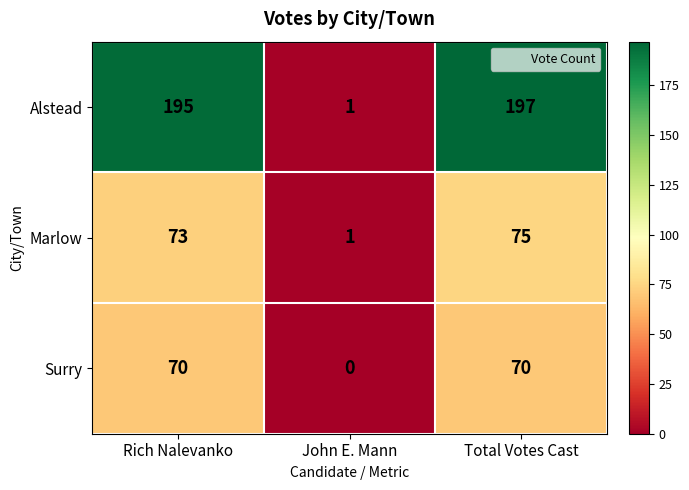

What is the total value across all series at Total Votes Cast?

342